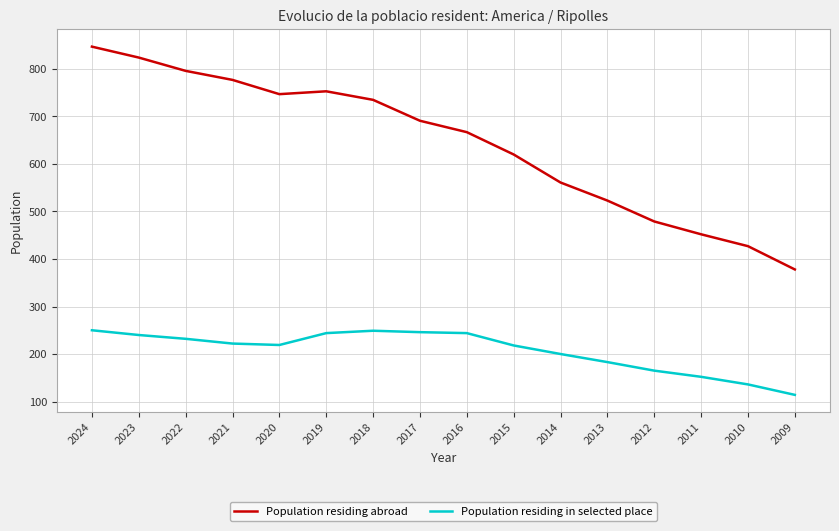

Rank the series by their maximum value, from lowest to highest.

Population residing in selected place, Population residing abroad